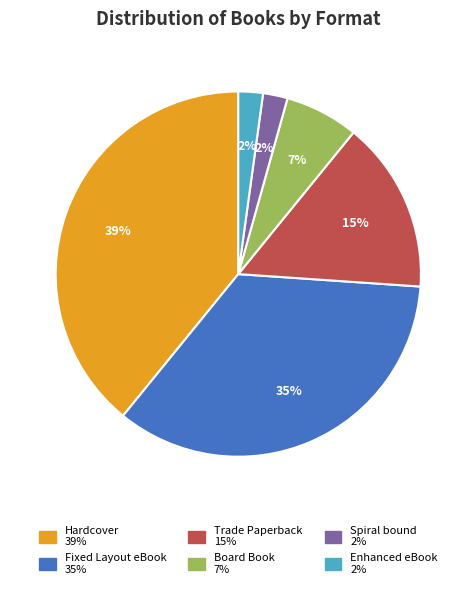

To the nearest percent, what is the difference between the largest and smallest slice percentages?

37%